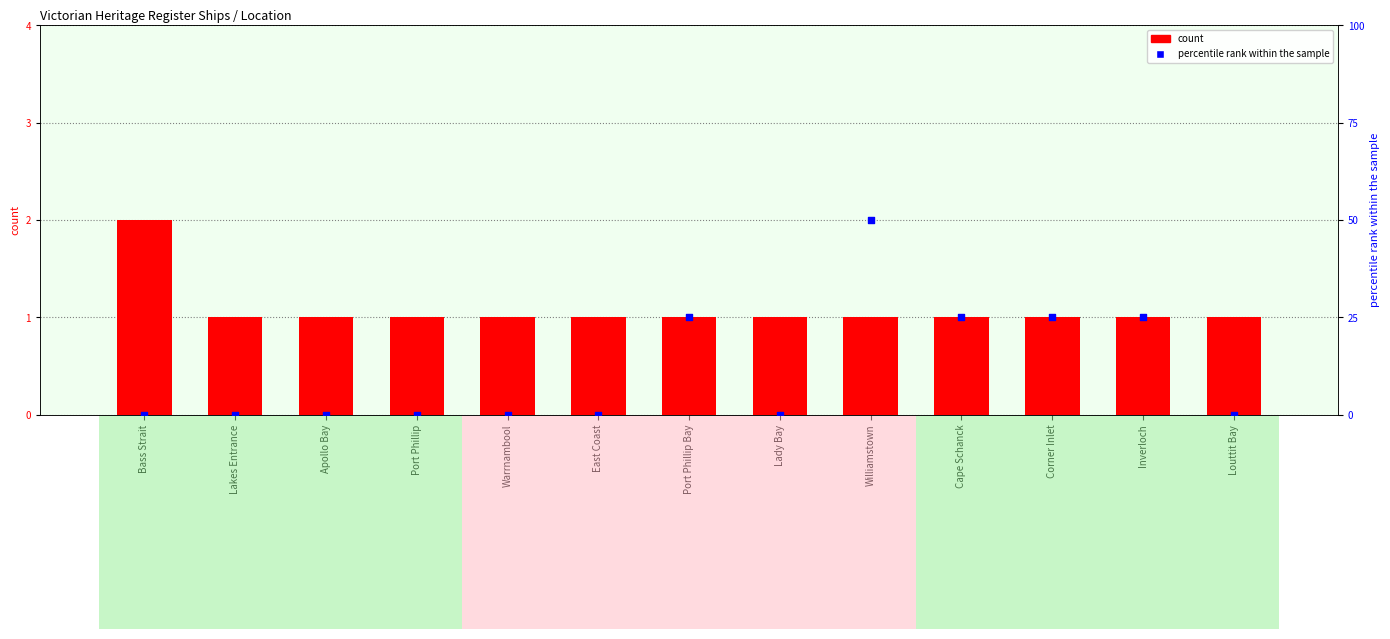

At which category is the sum across all series the highest?

Williamstown